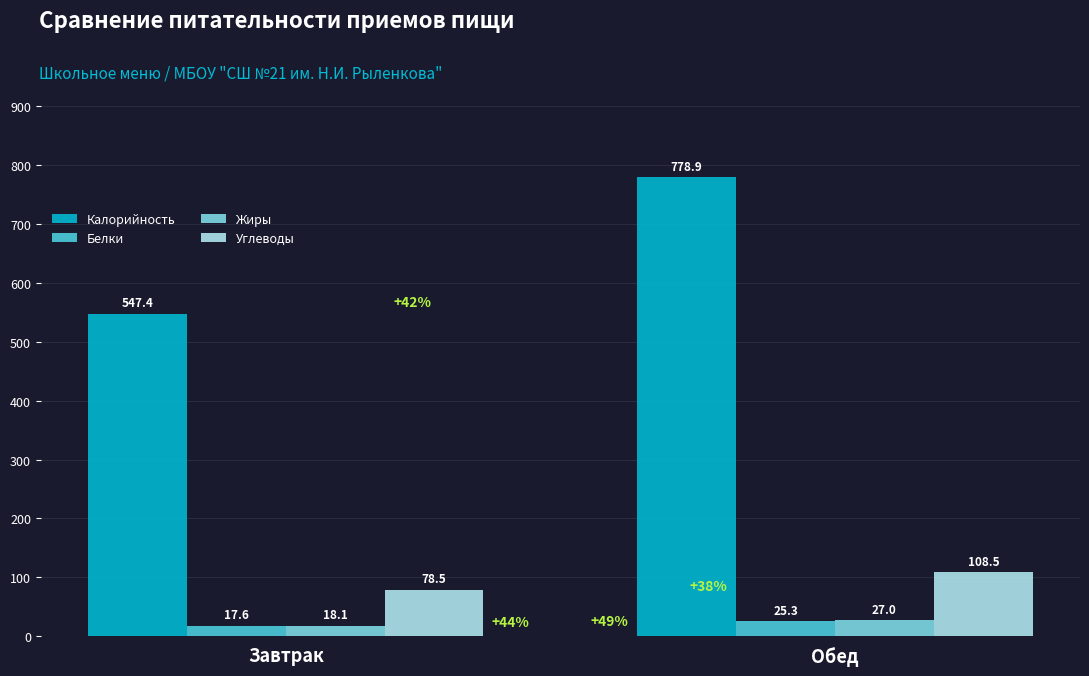

What is the value of the Жиры bar at the 1st from the left?

18.1